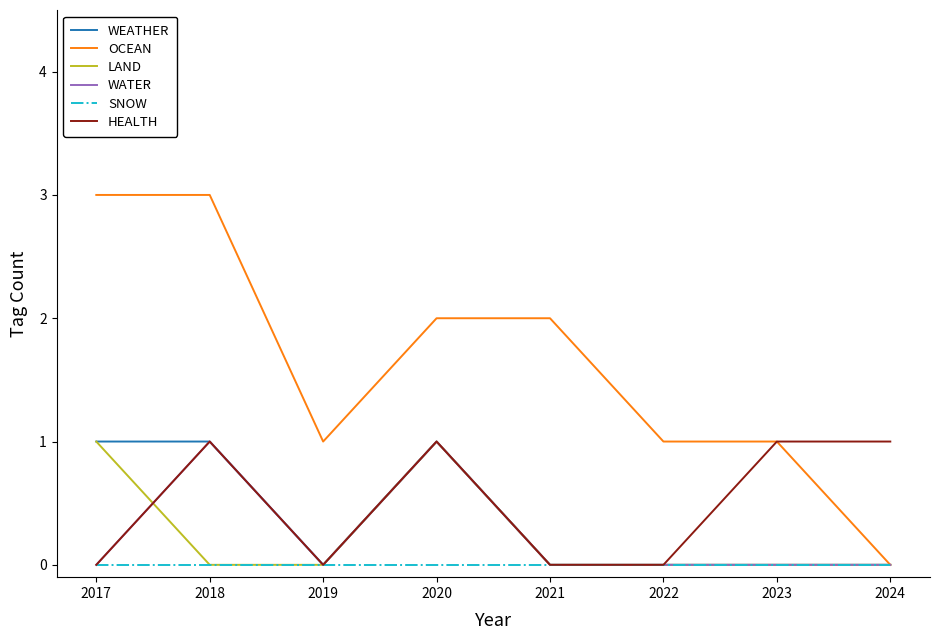

Which series has the widest spread of values?

OCEAN